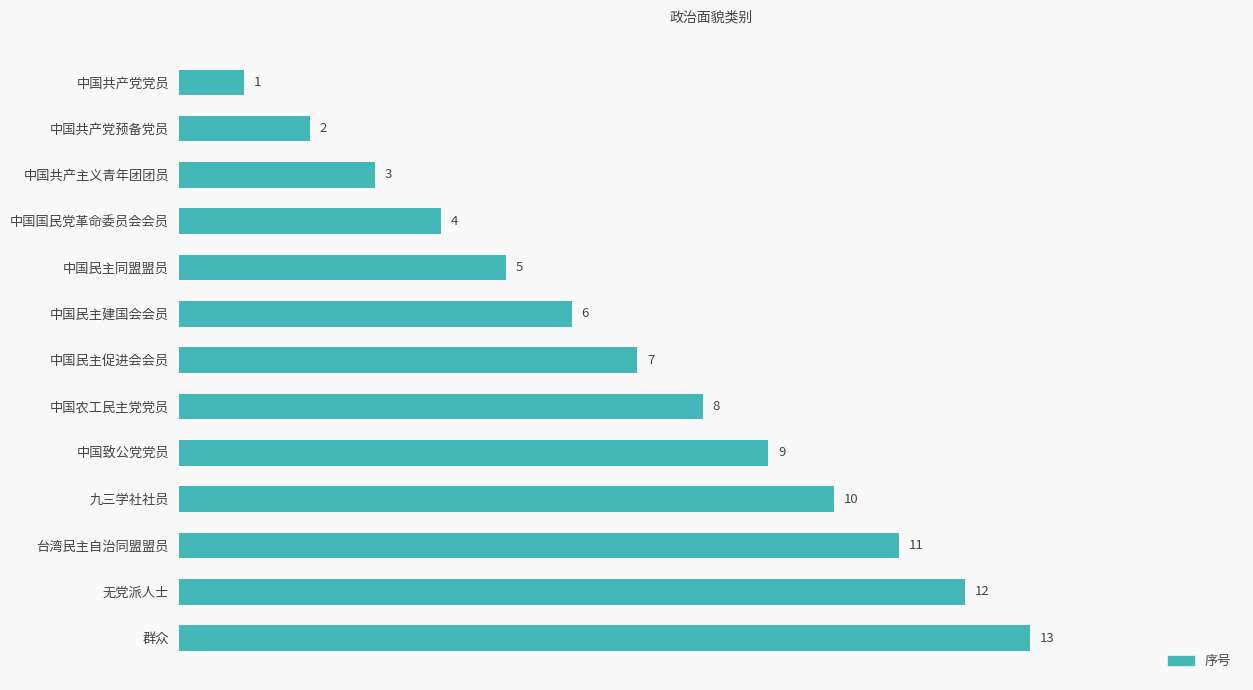

What is the label of the 11th bar from the bottom?

中国共产主义青年团团员